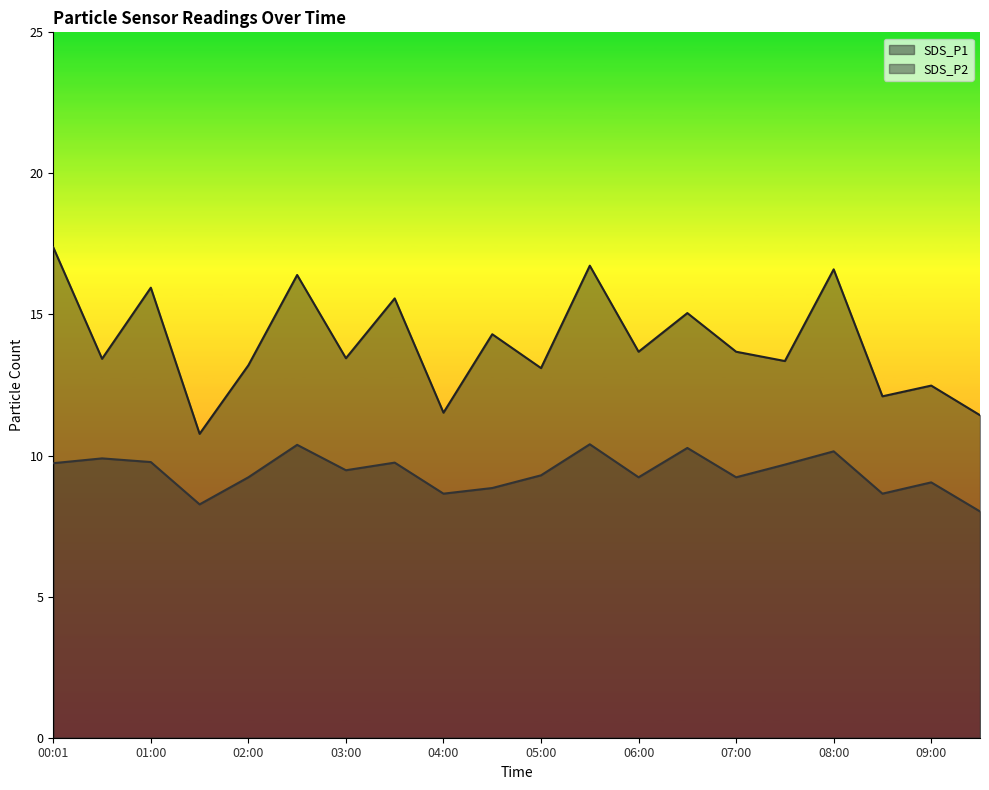

Between 03:30 and 08:00, which series saw the biggest shift?

SDS_P1